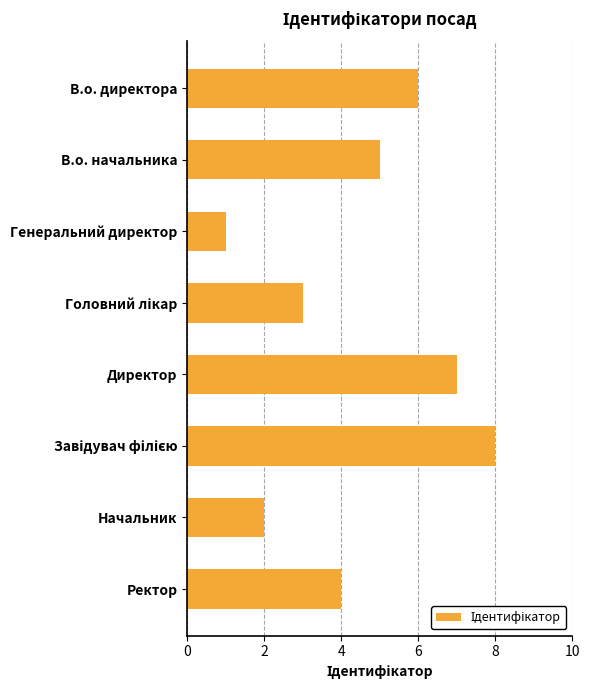

What is the smallest value displayed?

1